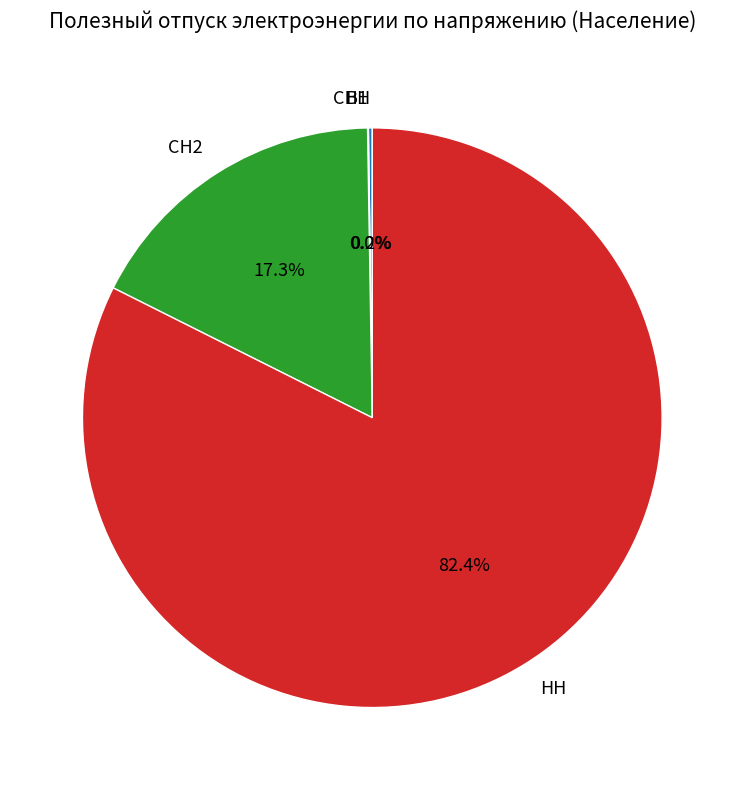

What percentage is the СН2 slice, to the nearest percent?

17%